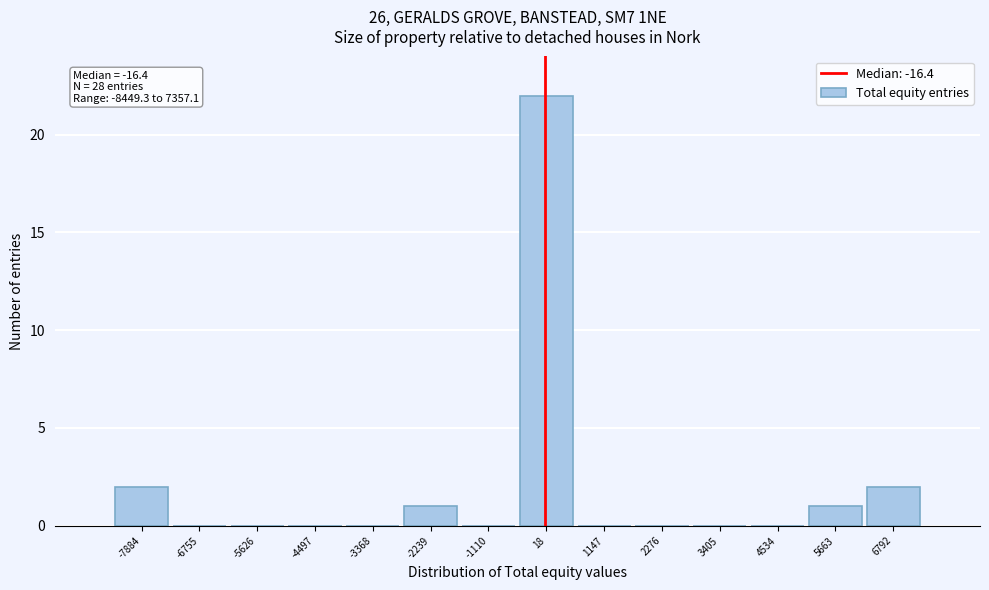

Which range on the x-axis has the tallest bar?

-600 to 600